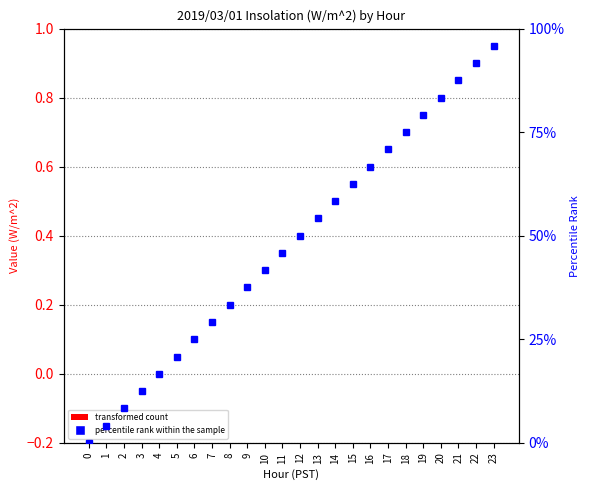

Reading left to right, transcribe all the data shown in this chart.

transformed count: 0.0	0.0	0.0	0.0	0.0	0.0	0.0	0.0	0.0	0.0	0.0	0.0	0.0	0.0	0.0	0.0	0.0	0.0	0.0	0.0	0.0	0.0	0.0	0.0
percentile rank within the sample: 0.0	4.2	8.3	12.5	16.7	20.8	25.0	29.2	33.3	37.5	41.7	45.8	50.0	54.2	58.3	62.5	66.7	70.8	75.0	79.2	83.3	87.5	91.7	95.8